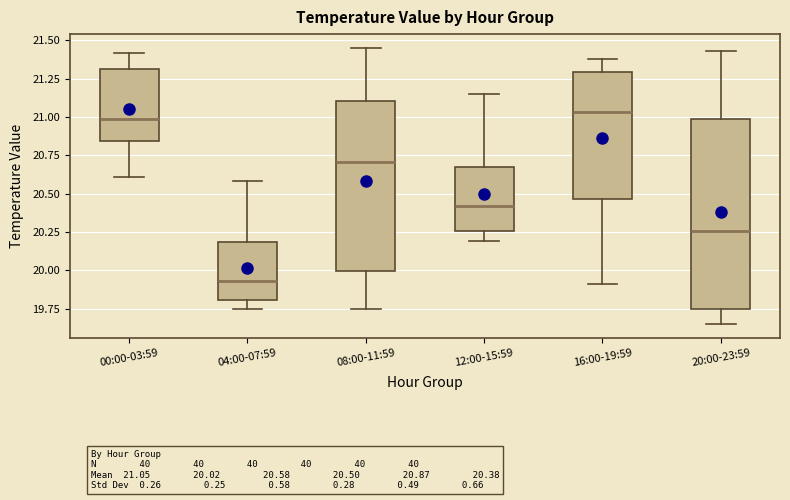

Which box is the tallest, from its lower edge to its upper edge?

20:00-23:59